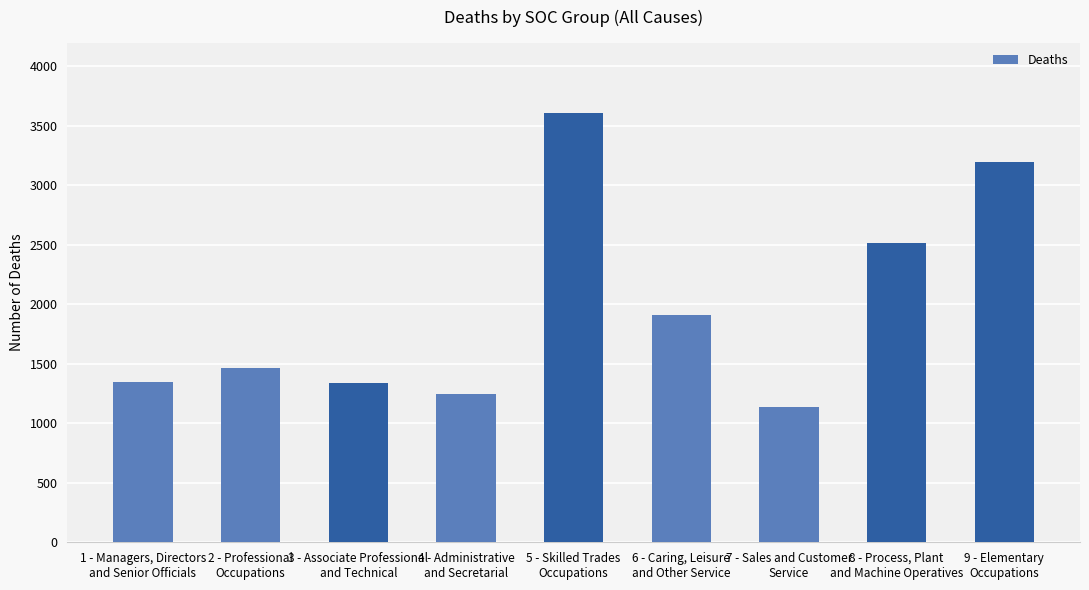

True or false: the data shows 2516 at 8 - Process, Plant
and Machine Operatives.

True